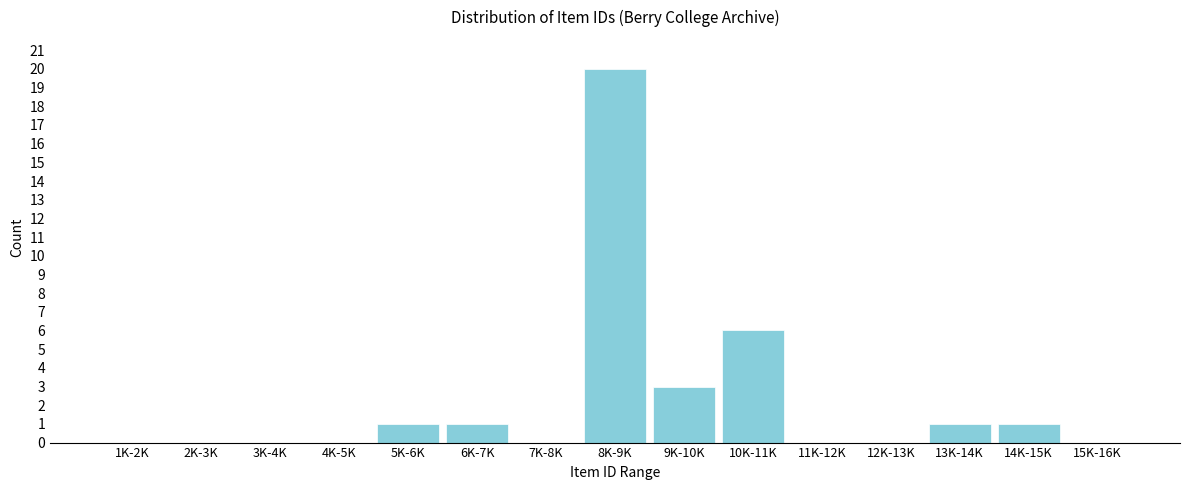

Reading right to left, what are all the values shown in this chart?

15K-16K=0	14K-15K=1	13K-14K=1	12K-13K=0	11K-12K=0	10K-11K=6	9K-10K=3	8K-9K=20	7K-8K=0	6K-7K=1	5K-6K=1	4K-5K=0	3K-4K=0	2K-3K=0	1K-2K=0